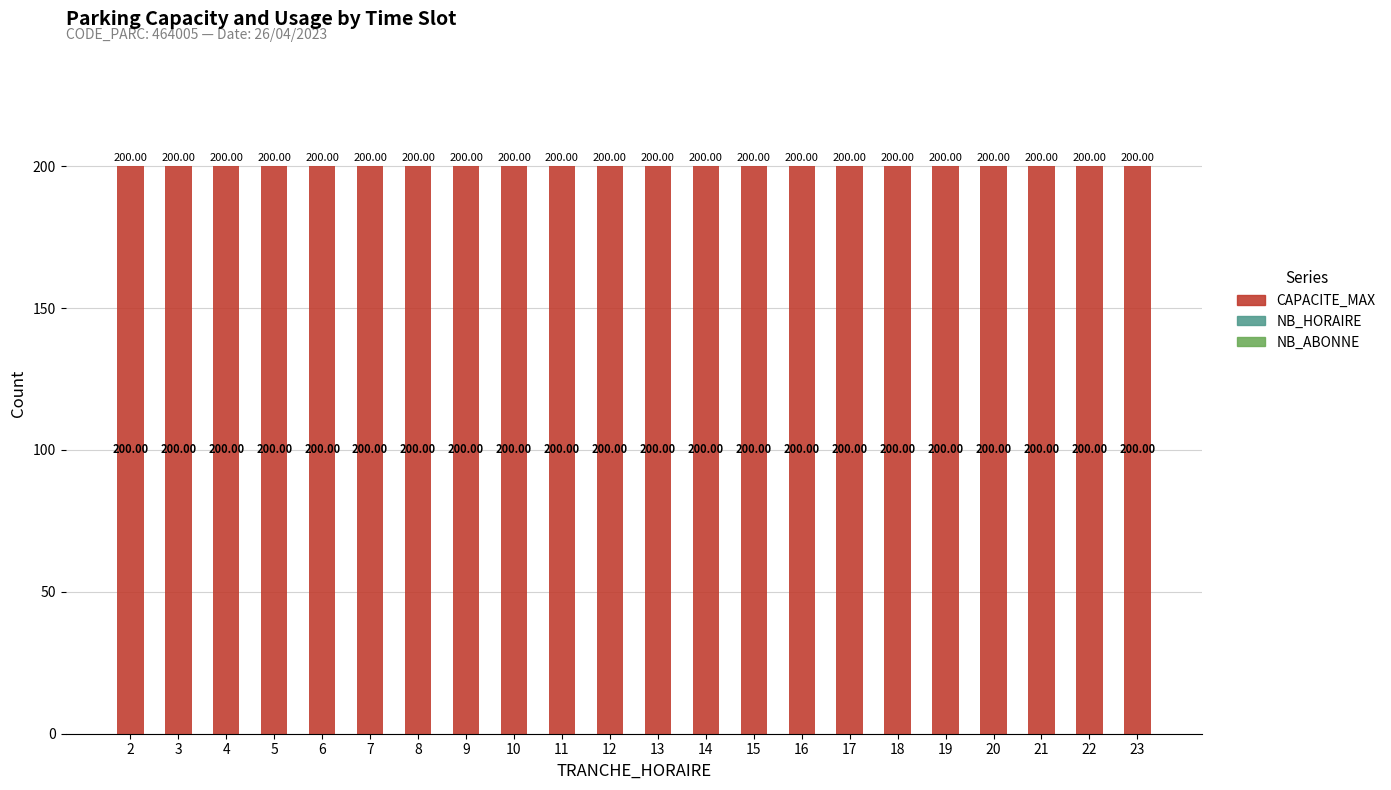

Which series has the largest total across all categories?

CAPACITE_MAX